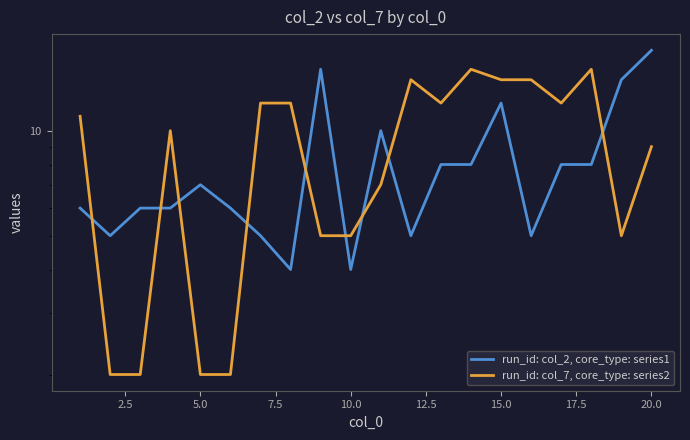

In run_id: col_2, core_type: series1, how many points are higher than both neighbors (excluding endpoints)?

4